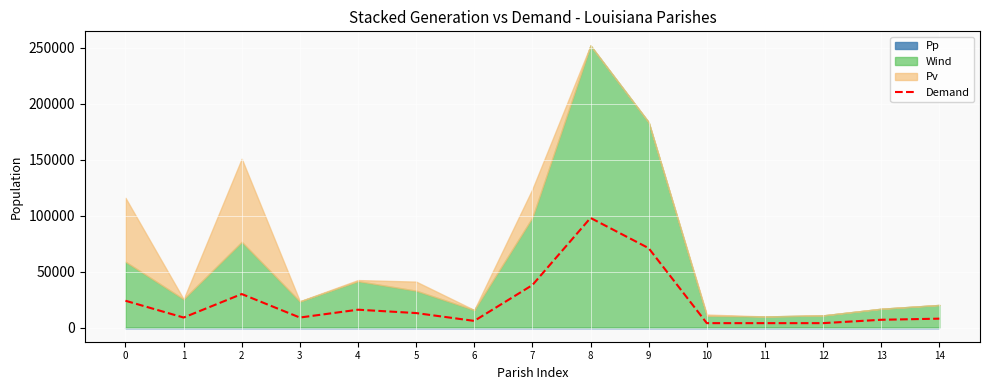

Reading right to left, what are all the values shown in this chart?

14=8000	13=7000	12=4000	11=4000	10=4000	9=71000	8=98000	7=38000	6=6000	5=13000	4=16000	3=9000	2=30000	1=9000	0=24000